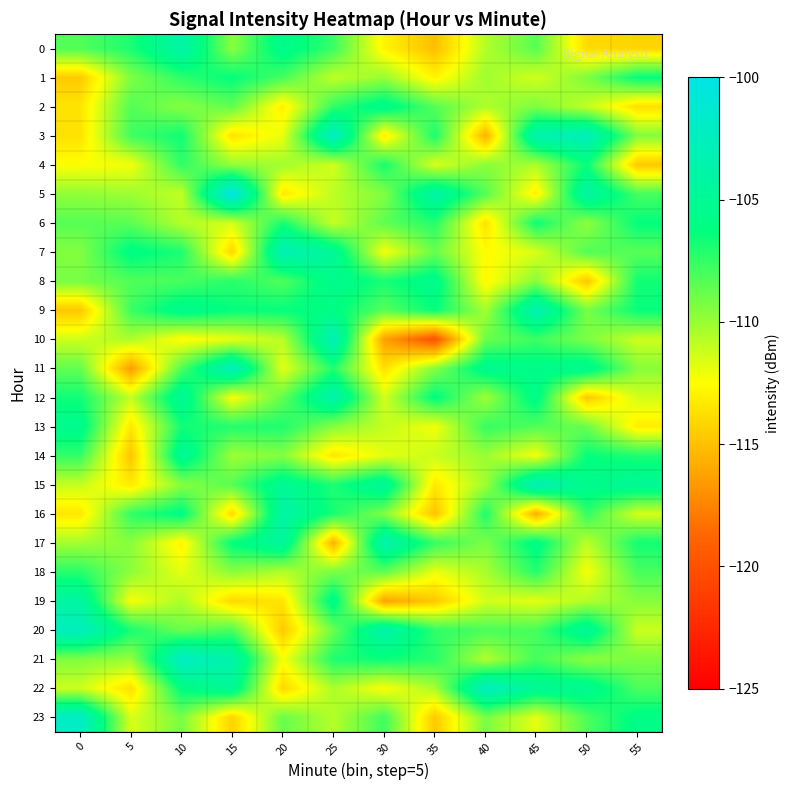

What is the greatest value displayed?

-100.0